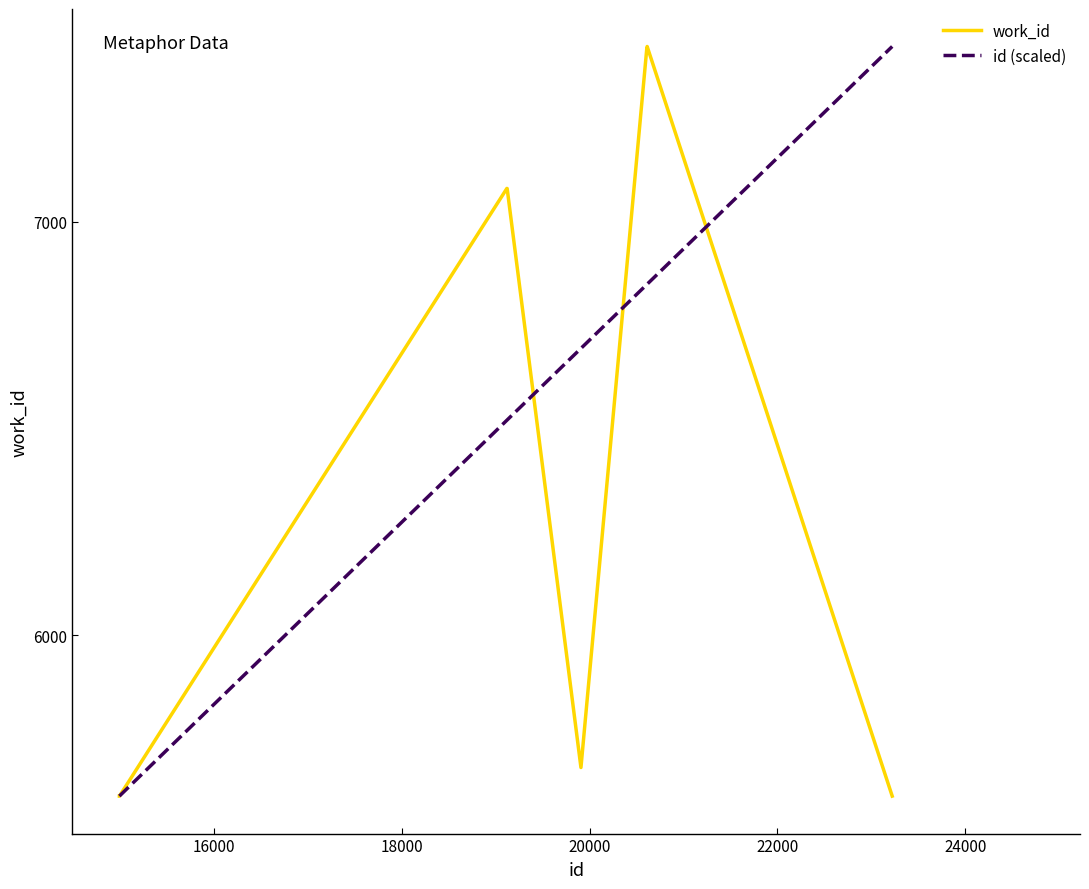

What is the maximum value shown in the chart?

7423.0